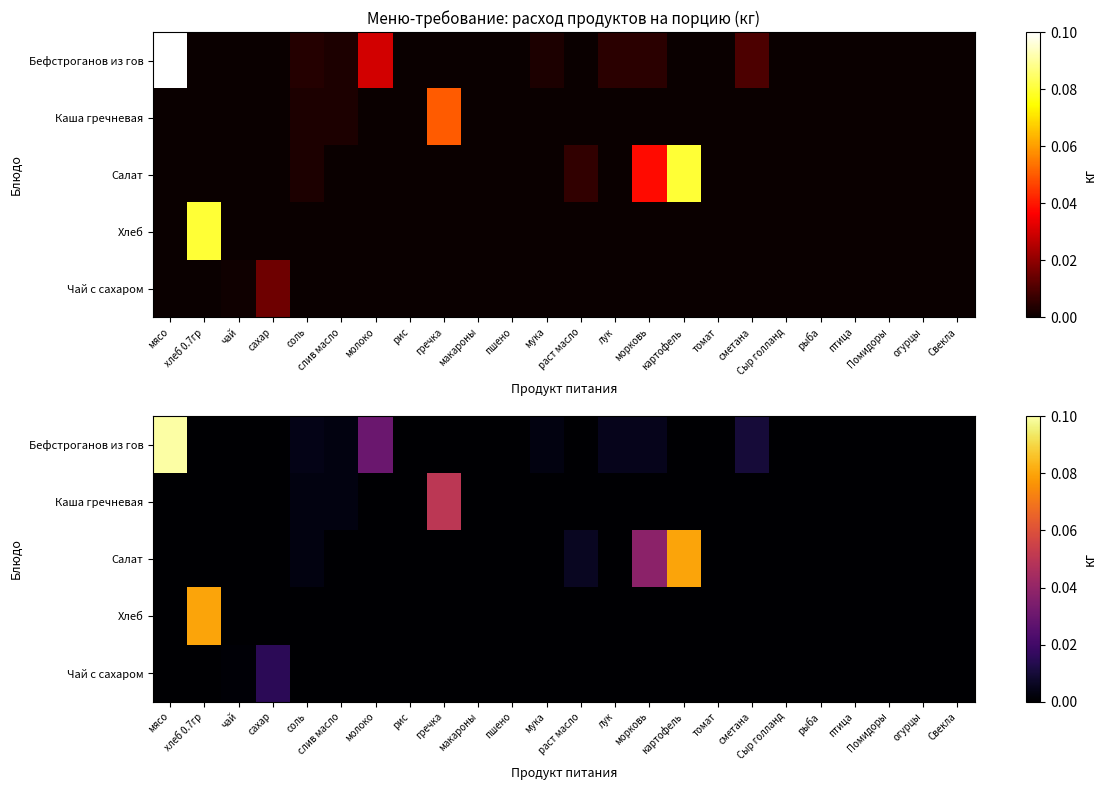

Rank the series by their maximum value, from lowest to highest.

Чай с сахаром, Каша гречневая, Салат, Хлеб, Бефстроганов из гов